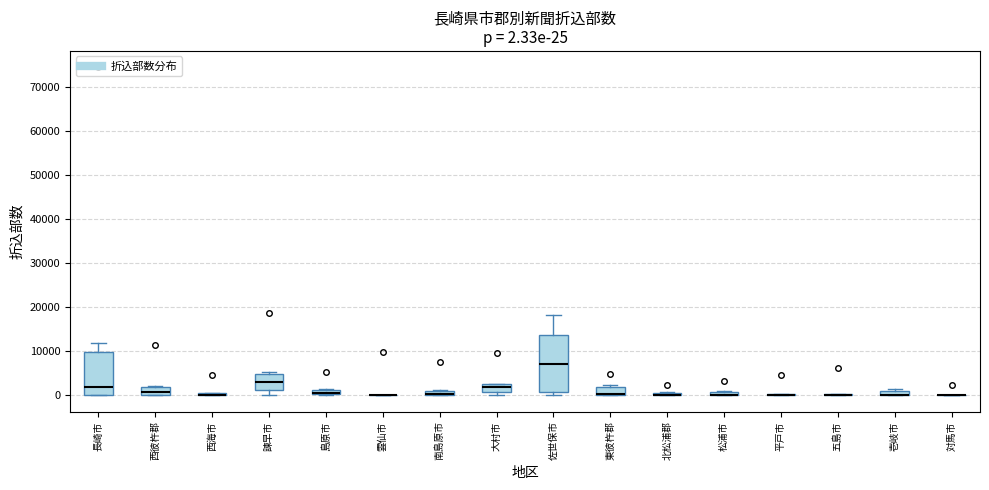

Which box is the tallest, from its lower edge to its upper edge?

佐世保市